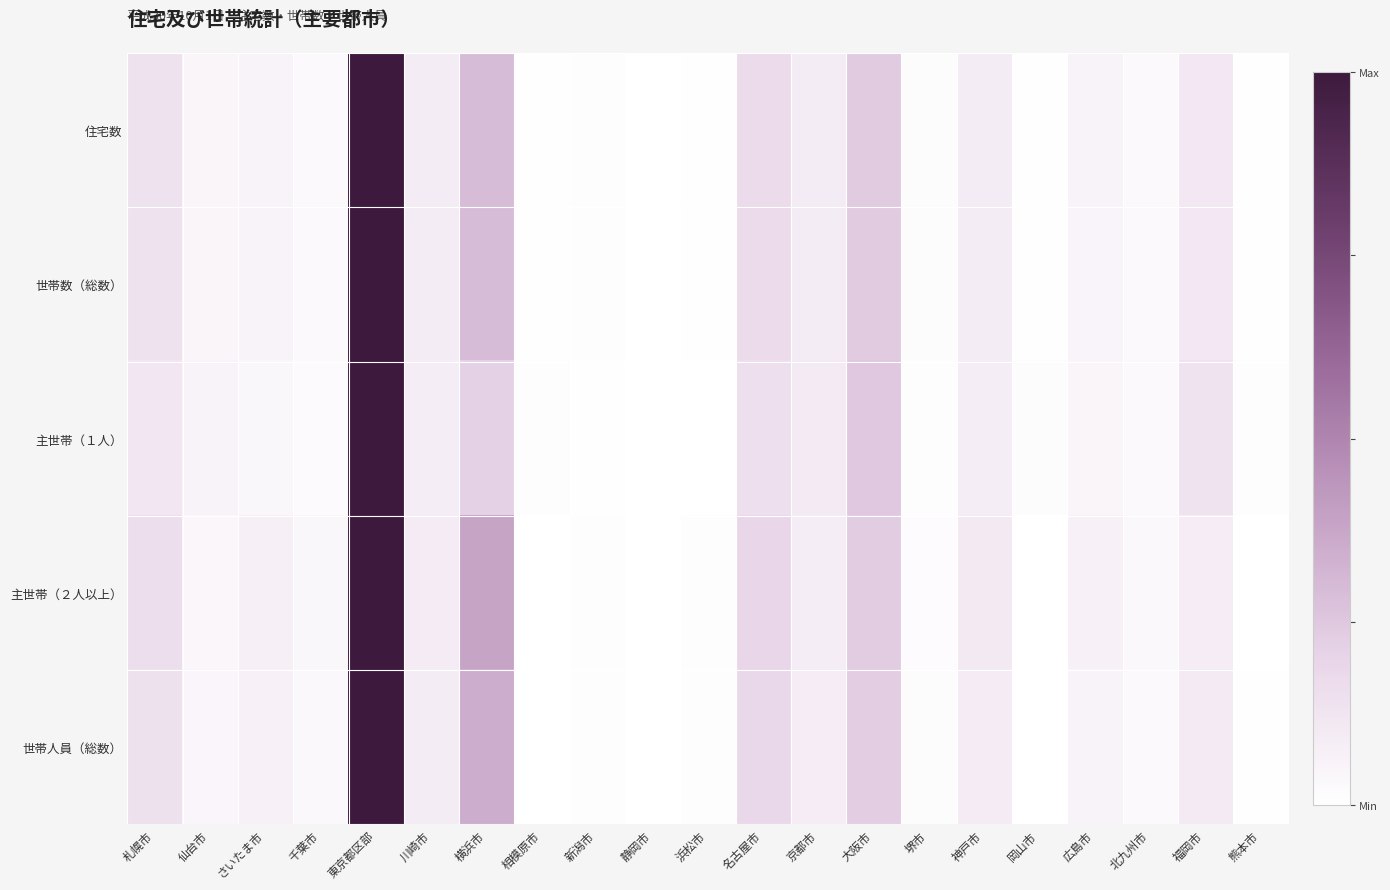

Rank the series by their maximum value, from highest to lowest.

住宅数, 世帯数（総数）, 主世帯（１人）, 主世帯（２人以上）, 世帯人員（総数）